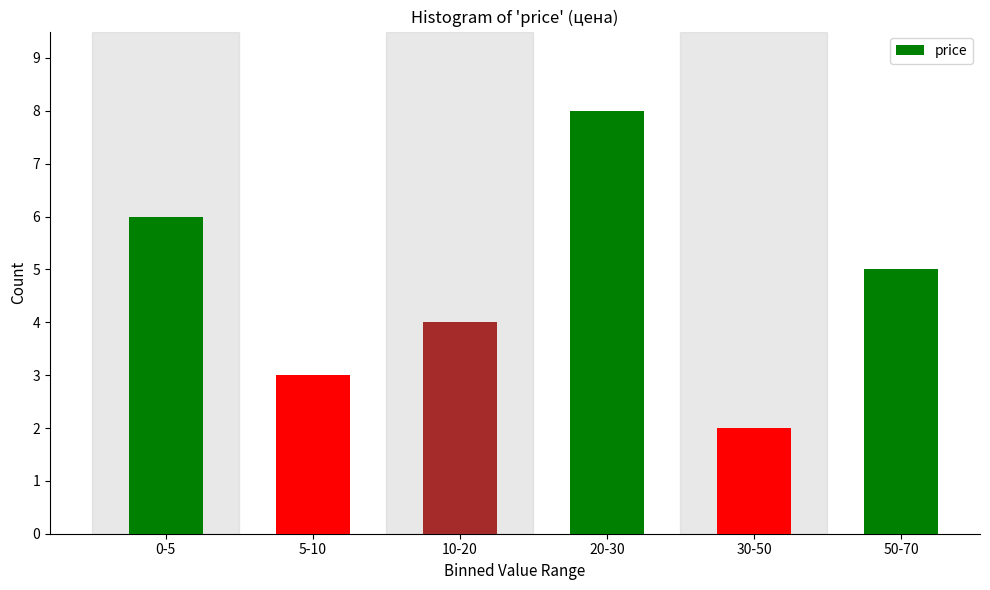

Reading right to left, what are all the values shown in this chart?

5	2	8	4	3	6